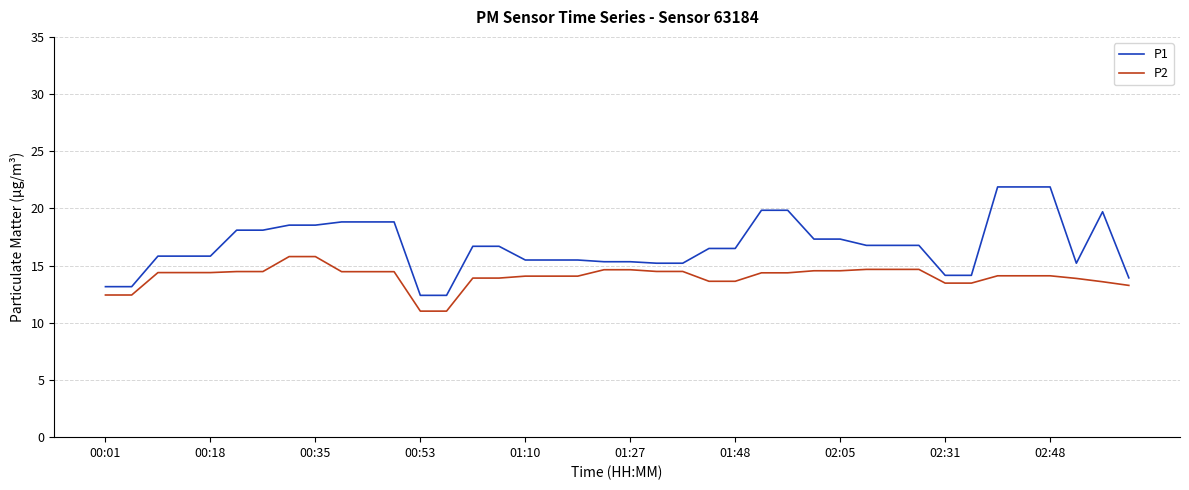

Rank the series by their maximum value, from highest to lowest.

P1, P2